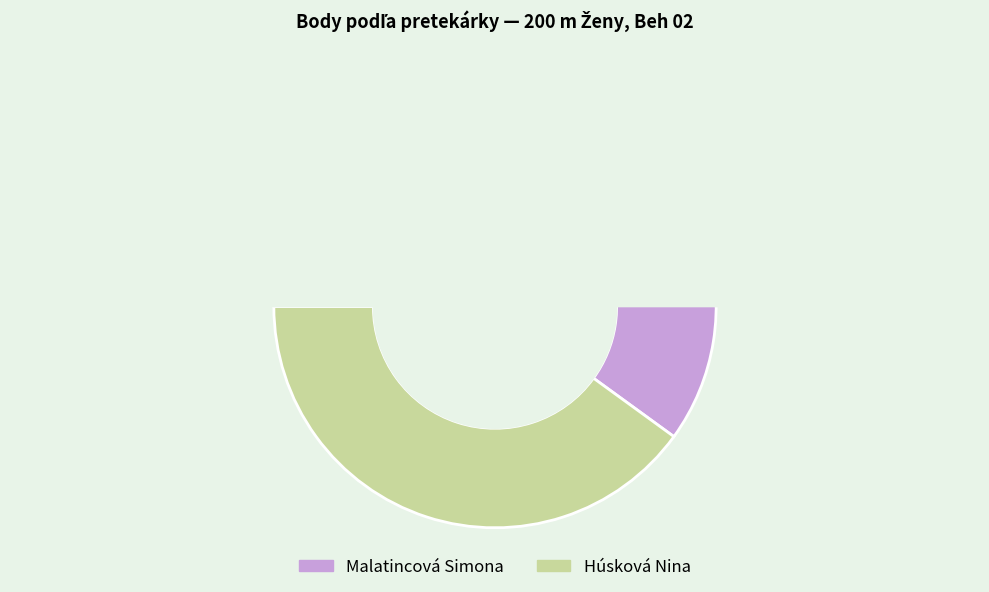

Is it true that Malatincová Simona is 68% of the pie?

False